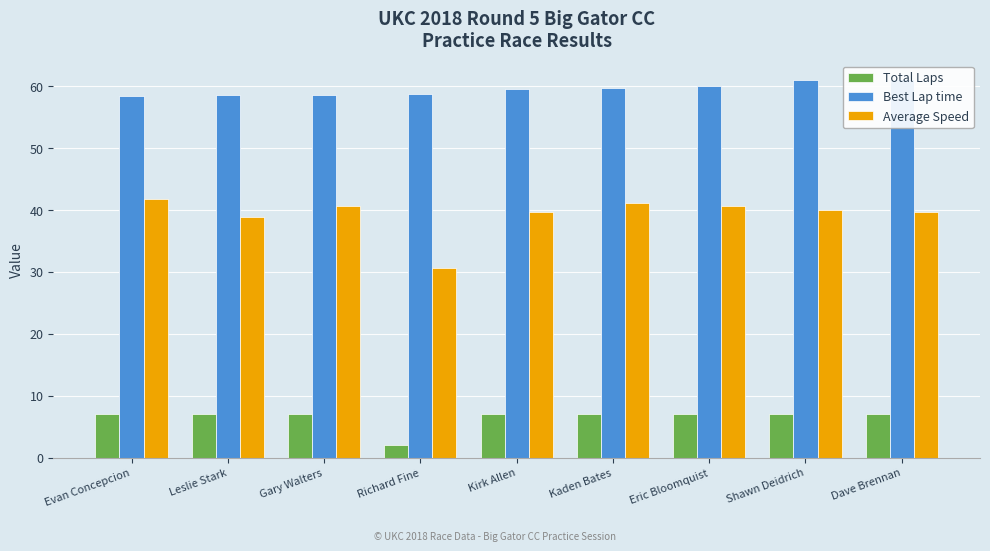

How many bars are there in total?

27